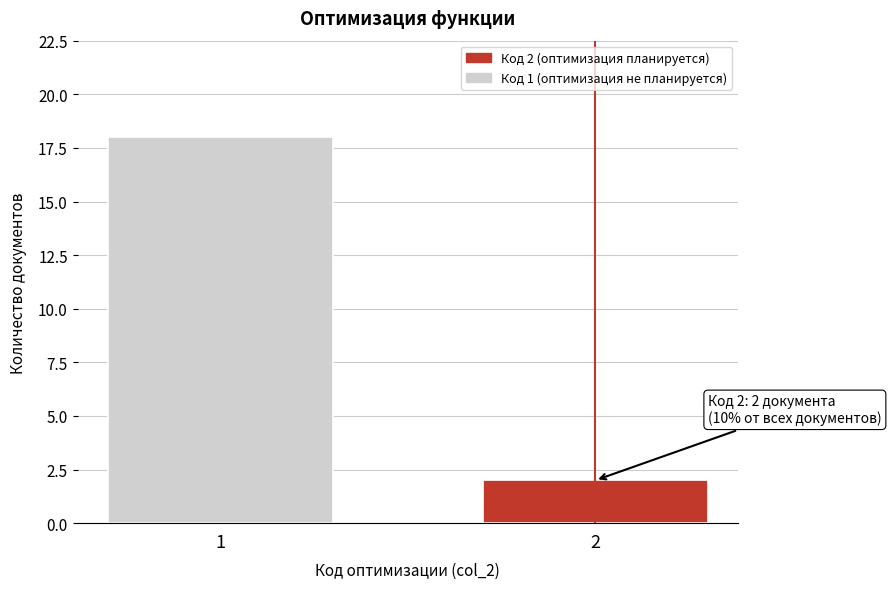

Reading right to left, transcribe all the data shown in this chart.

2	18